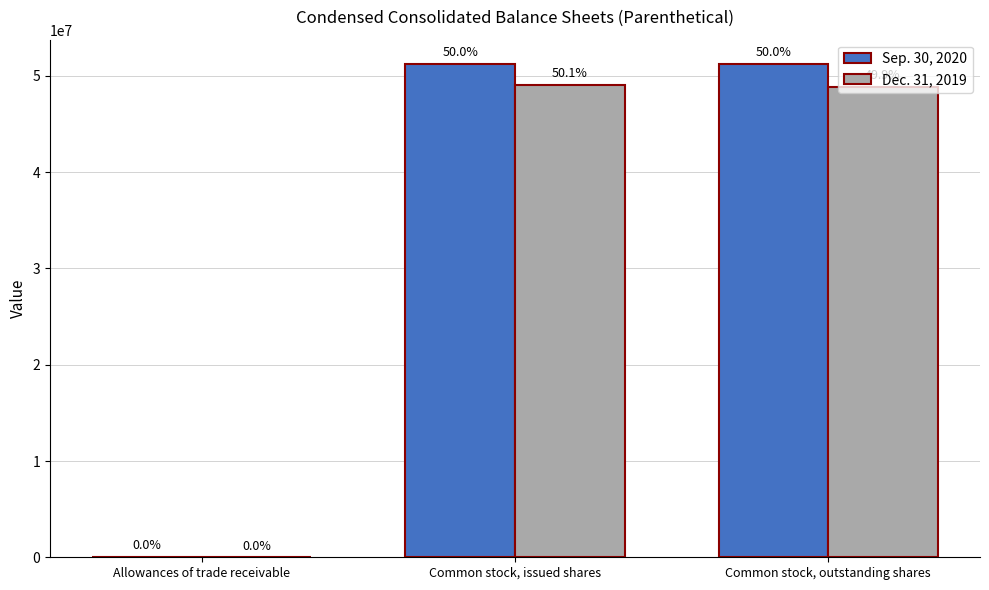

Rank the series by their maximum value, from highest to lowest.

Sep. 30, 2020, Dec. 31, 2019